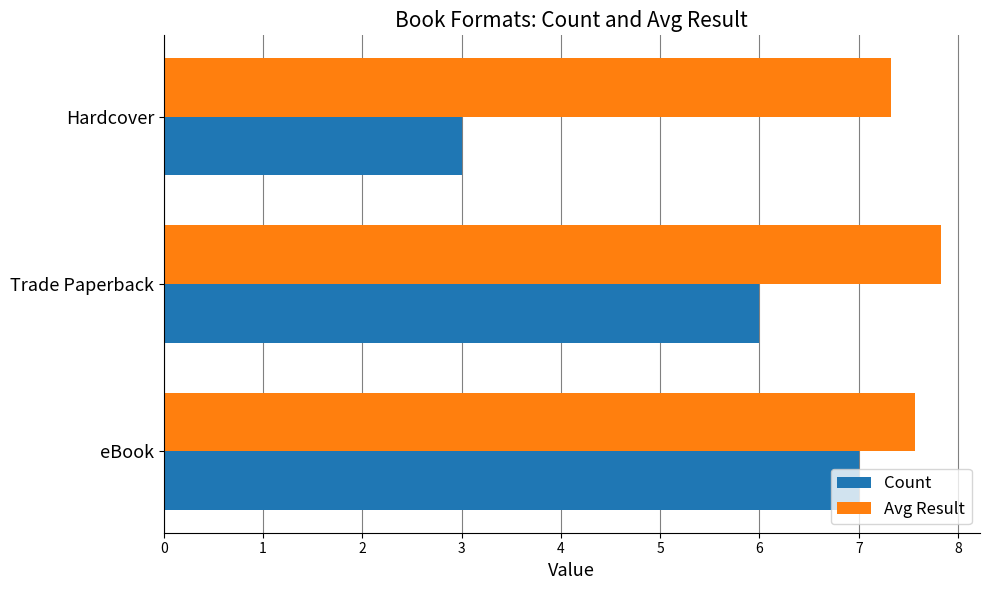

The value of Avg Result at Hardcover is 10.4. True or false?

False